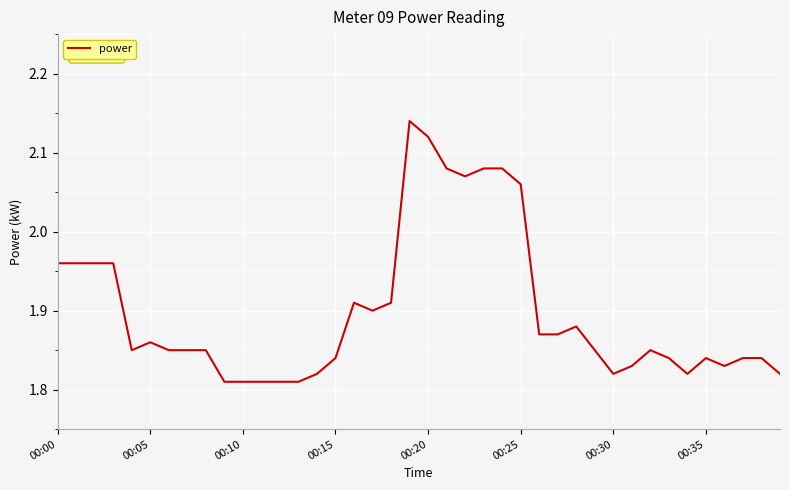

Does the chart have visible grid lines?

Yes